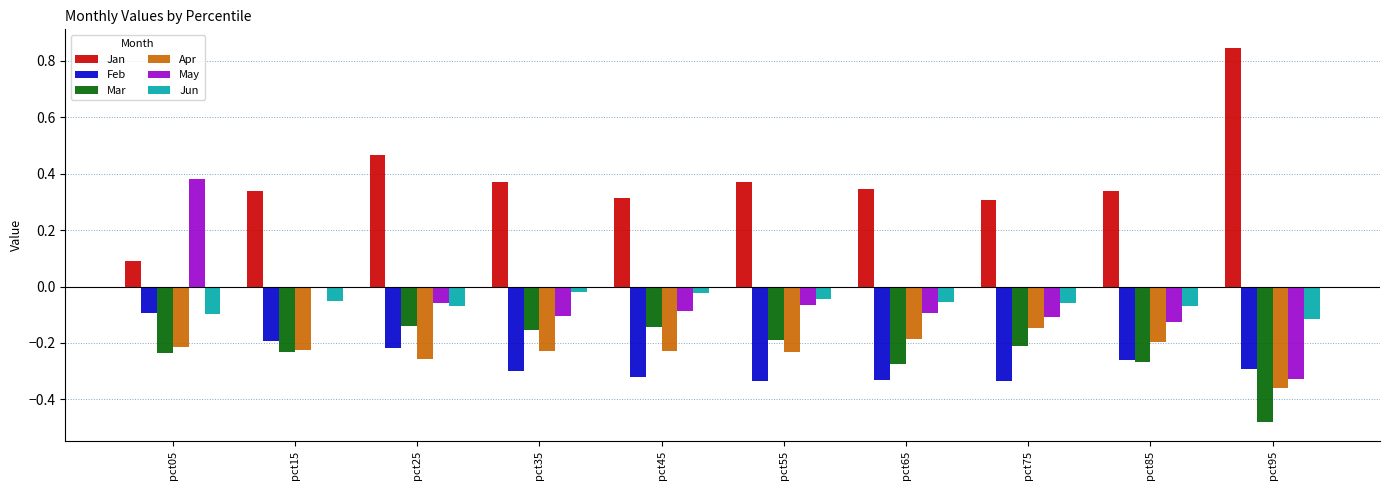

Is it true that May equals -0.0 at pct25?

False